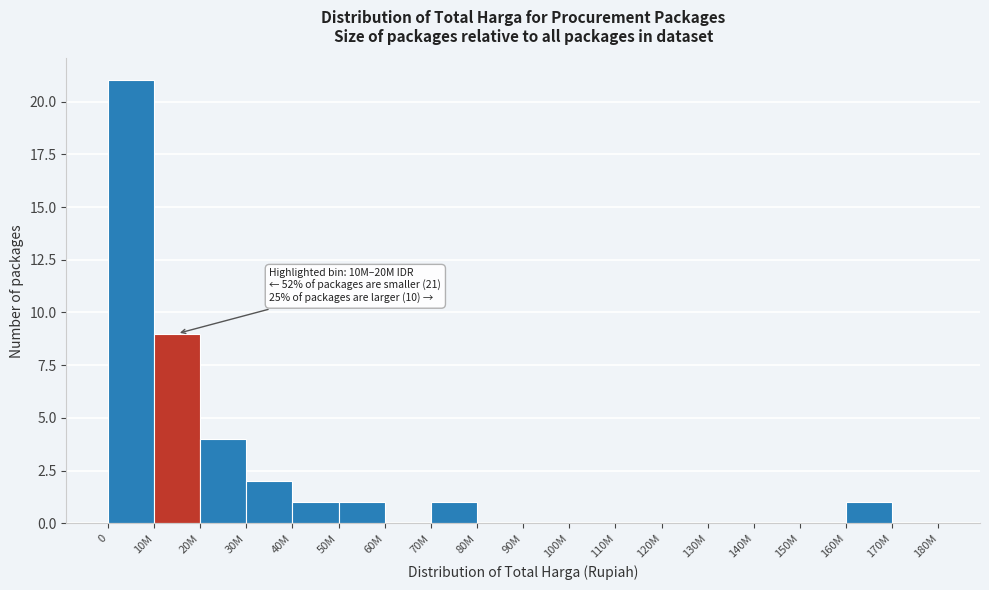

Reading left to right, transcribe all the data shown in this chart.

0=21	10M=9	20M=4	30M=2	40M=1	50M=1	60M=0	70M=1	80M=0	90M=0	100M=0	110M=0	120M=0	130M=0	140M=0	150M=0	160M=1	170M=0